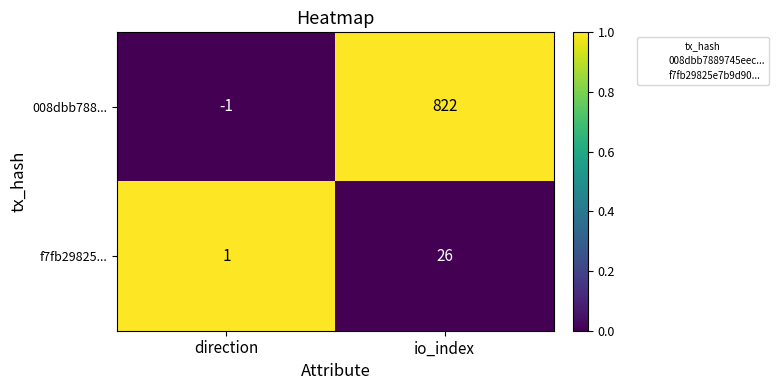

Reading left to right, extract all data points from this chart.

008dbb788...: direction=-1	io_index=822
f7fb29825...: direction=1	io_index=26